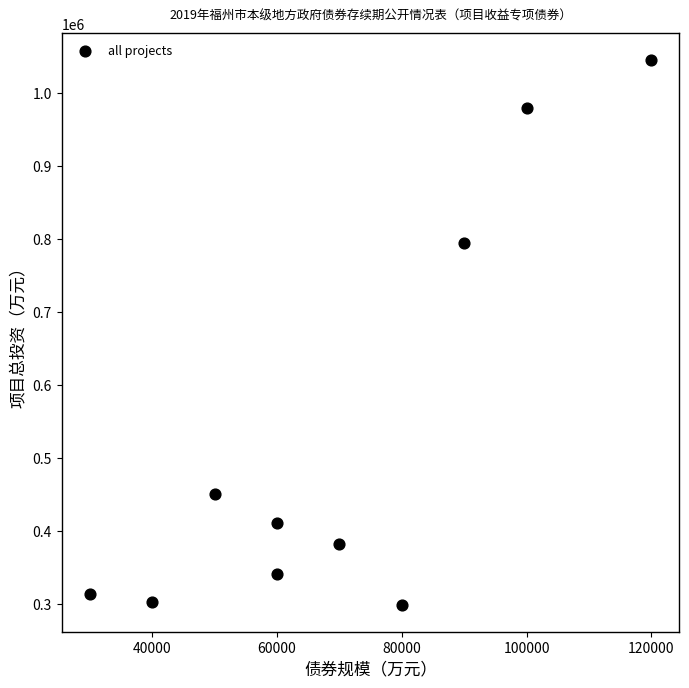

What is the average X value?

70000